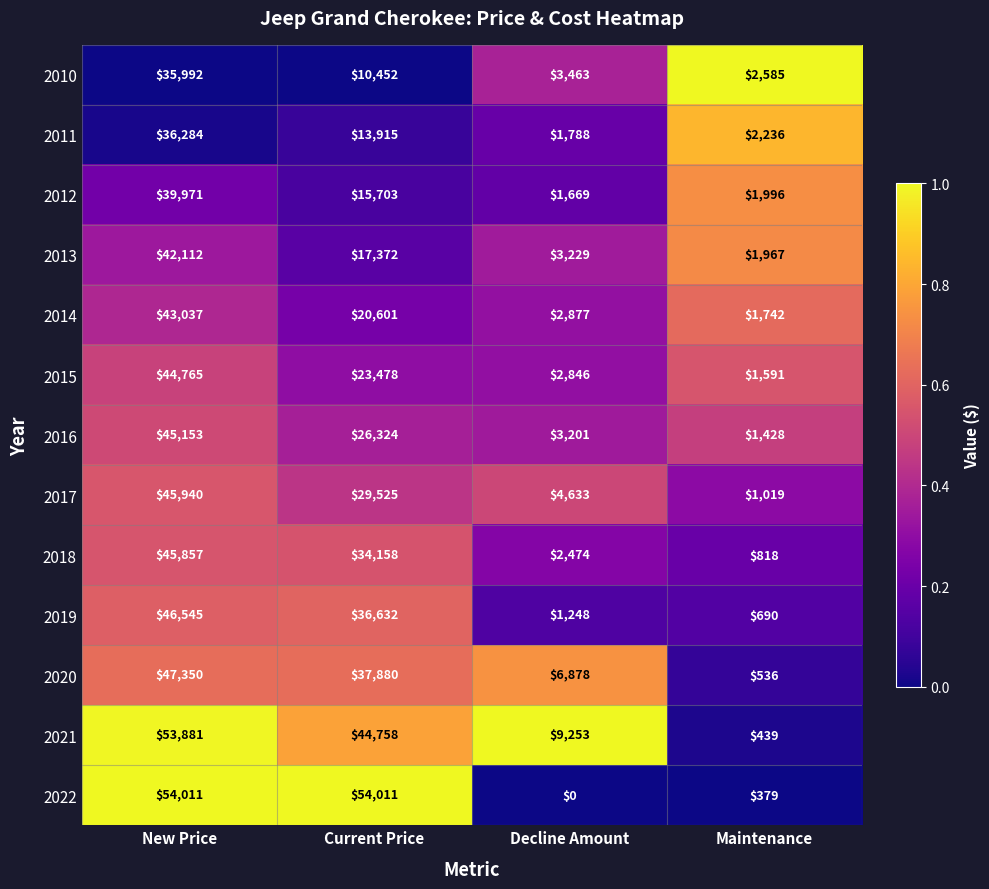

What is the difference between the maximum and second lowest values in the 2011 series?

34048